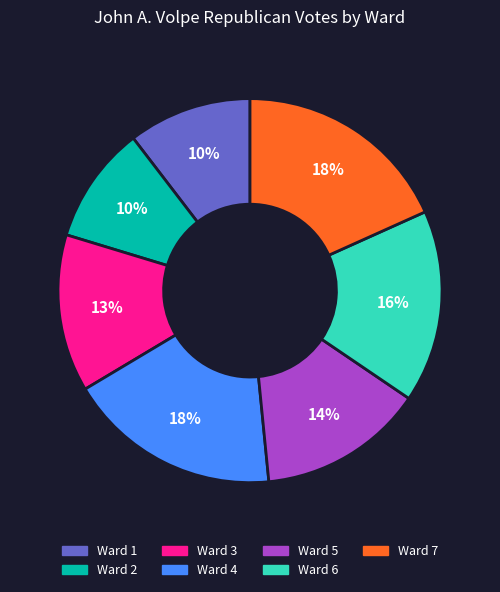

To the nearest percent, what is the combined percentage of Ward 3 and Ward 2?

23%